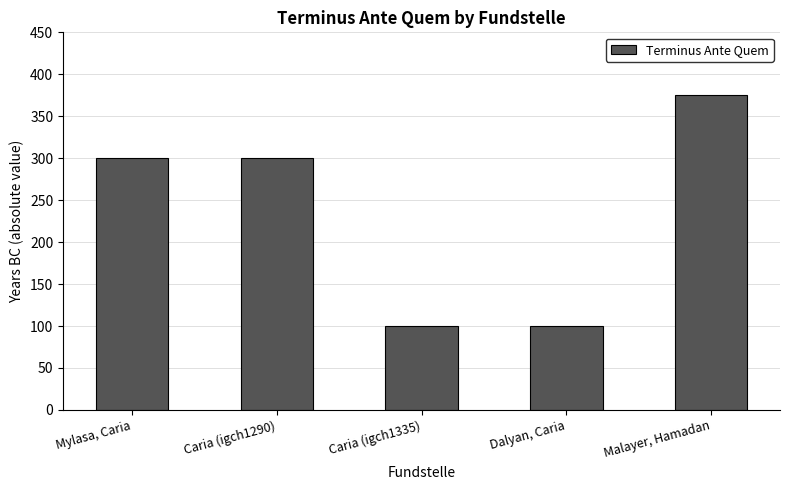

What is the minimum value shown in the chart?

100